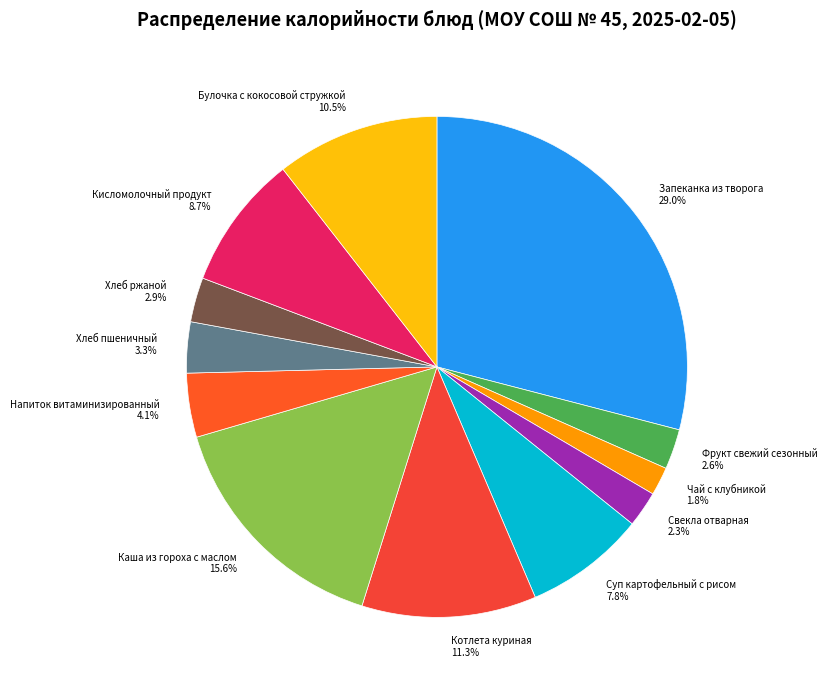

What is the ratio of the value at Чай с клубникой to the value at Кисломолочный продукт?

0.2